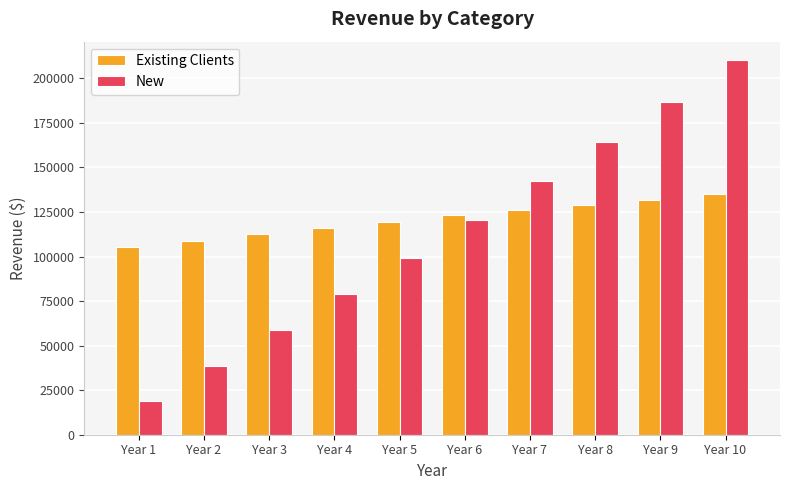

What is the spread (max minus min) of values at Year 2?

70184.1